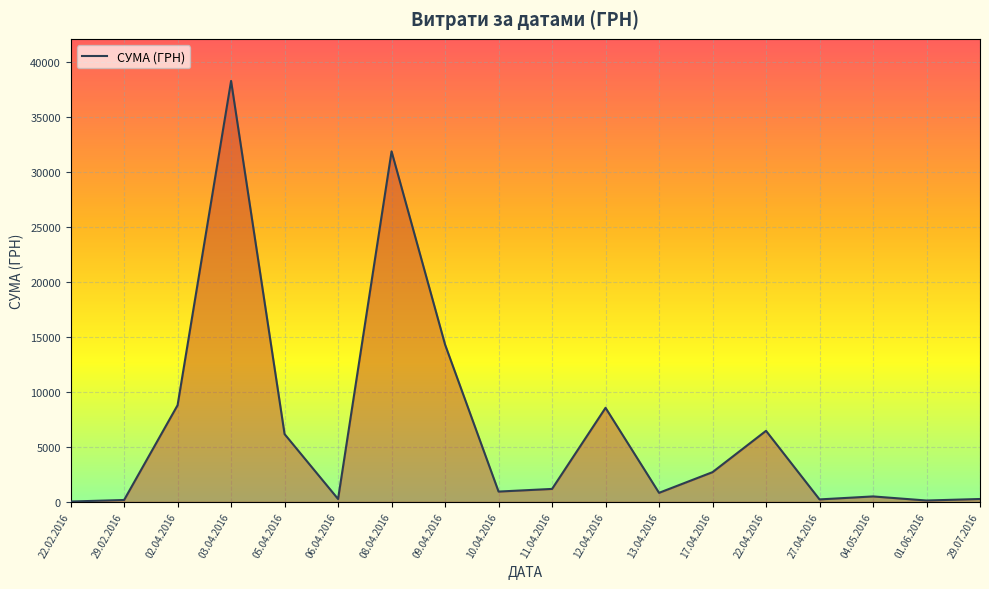

True or false: the data shows 11141.7 at 12.04.2016.

False